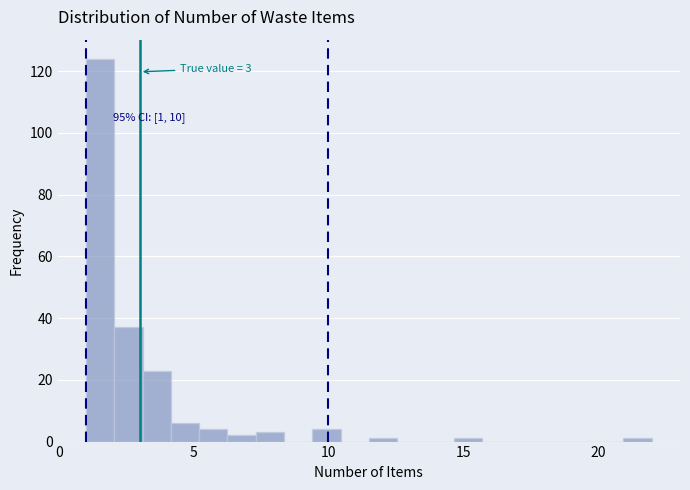

Read against the x-axis, roughly where is the centre of the tallest bar?

1.5